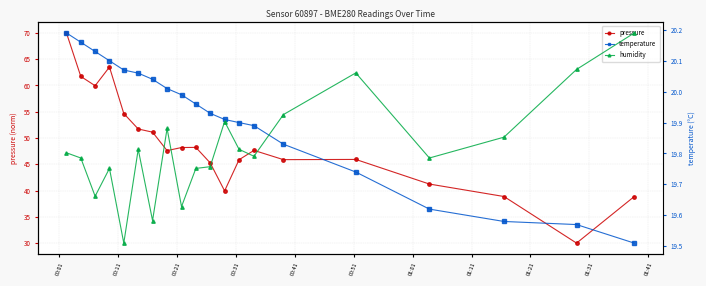

List the series in order of their peak value, highest first.

pressure, humidity, temperature